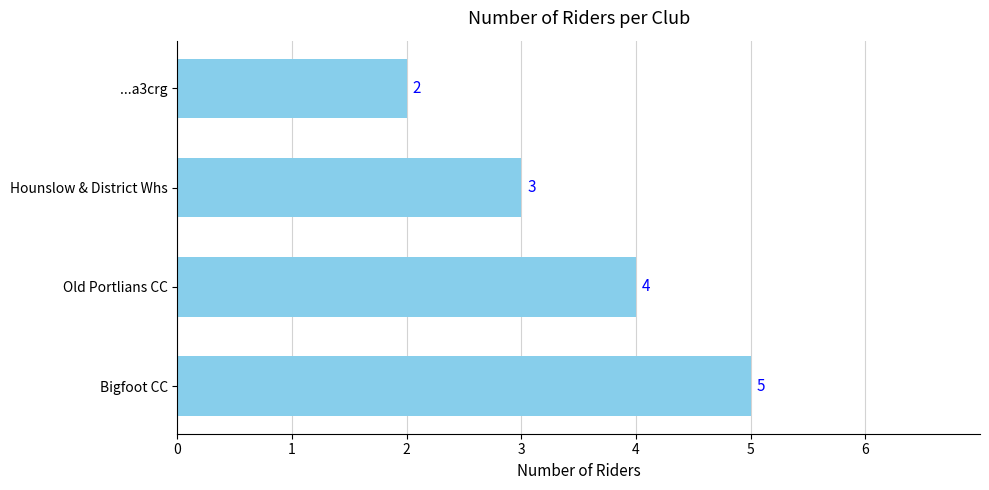

List the labels in order of value, smallest first.

...a3crg, Hounslow & District Whs, Old Portlians CC, Bigfoot CC